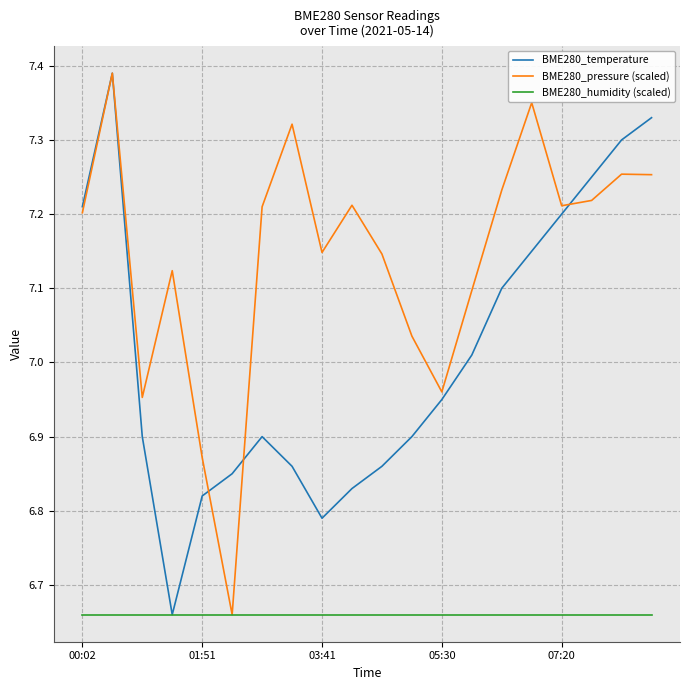

Which series has the largest total across all categories?

BME280_pressure (scaled)